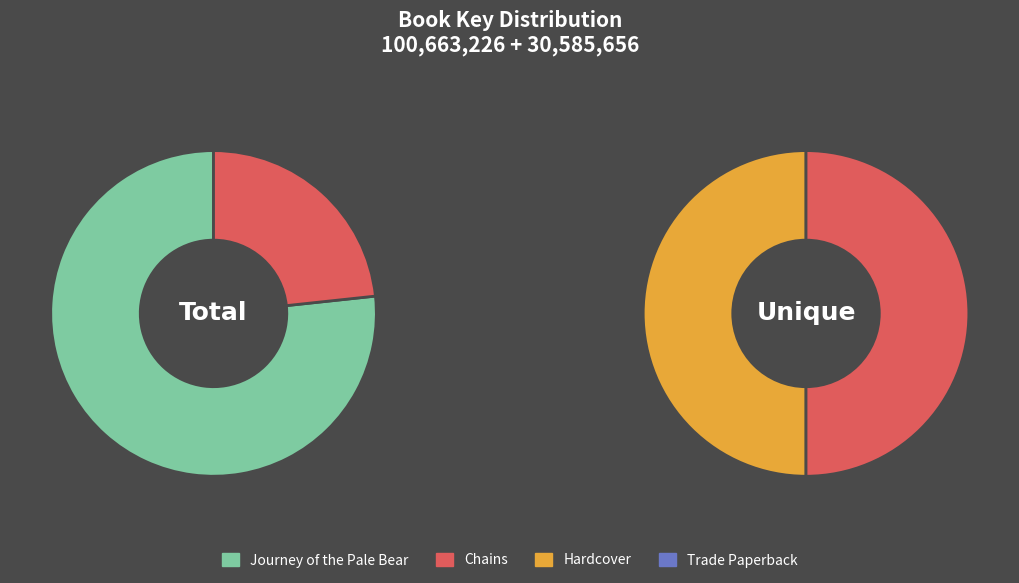

The Chains slice represents 23% of the pie. True or false?

True